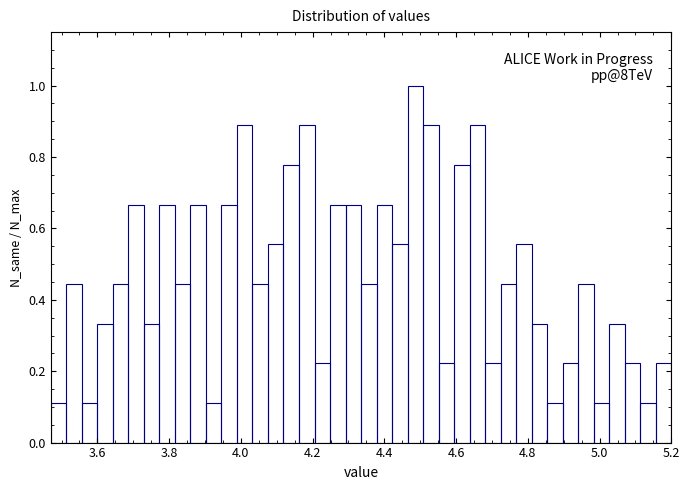

Around what value on the x-axis is the tallest bar? Give the approximate position of its centre, as read against the axis.

4.48